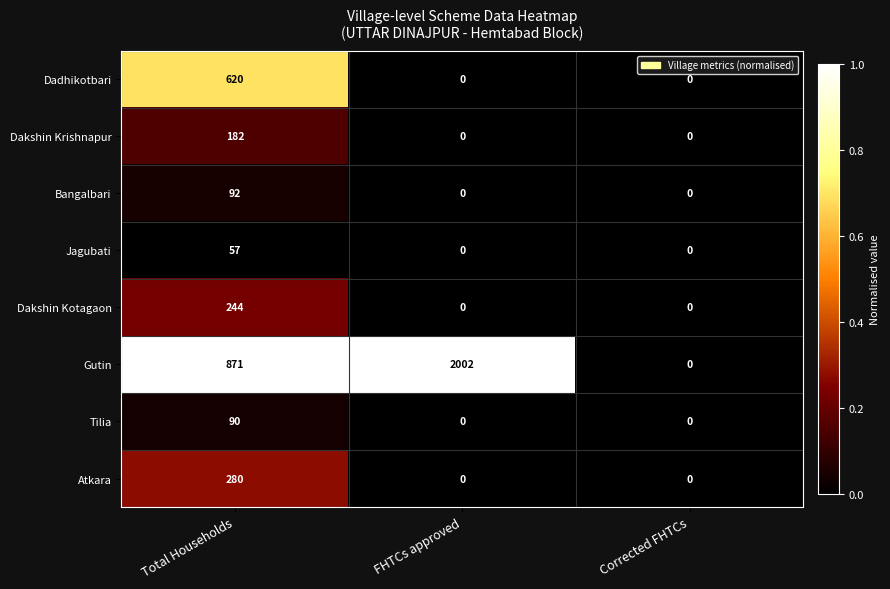

Which series changed the most between Total Households and Corrected FHTCs?

Gutin